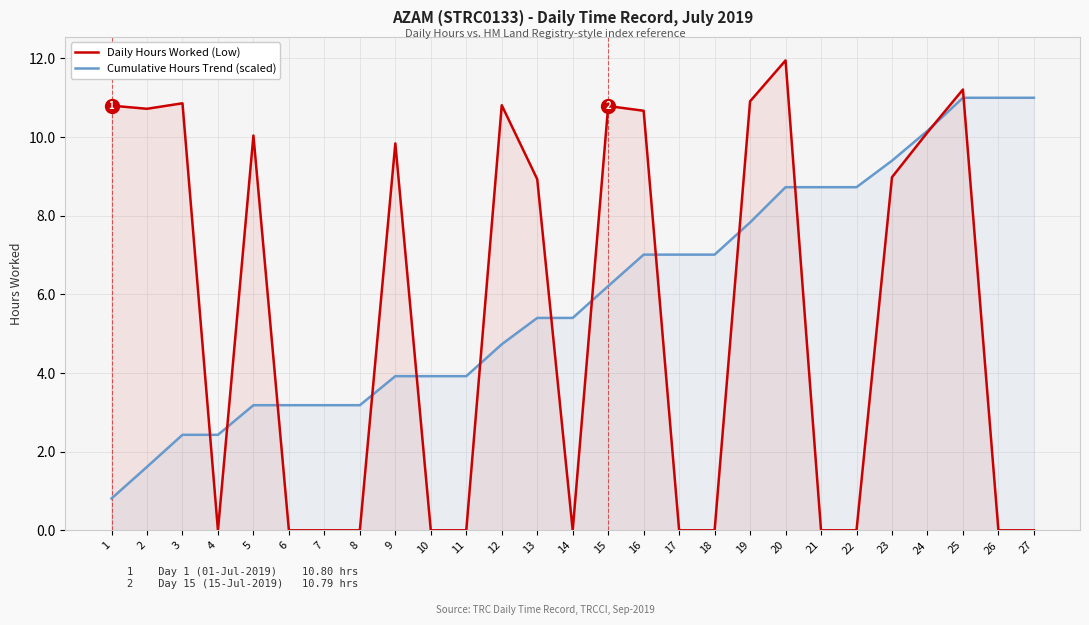

What is the sum of the Daily Hours Worked (Low) values at 23 and 11?

9.0